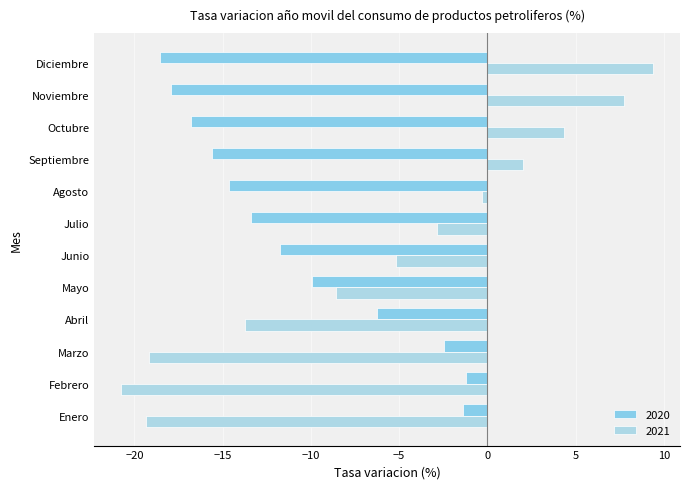

How many categories are shown in the chart?

12